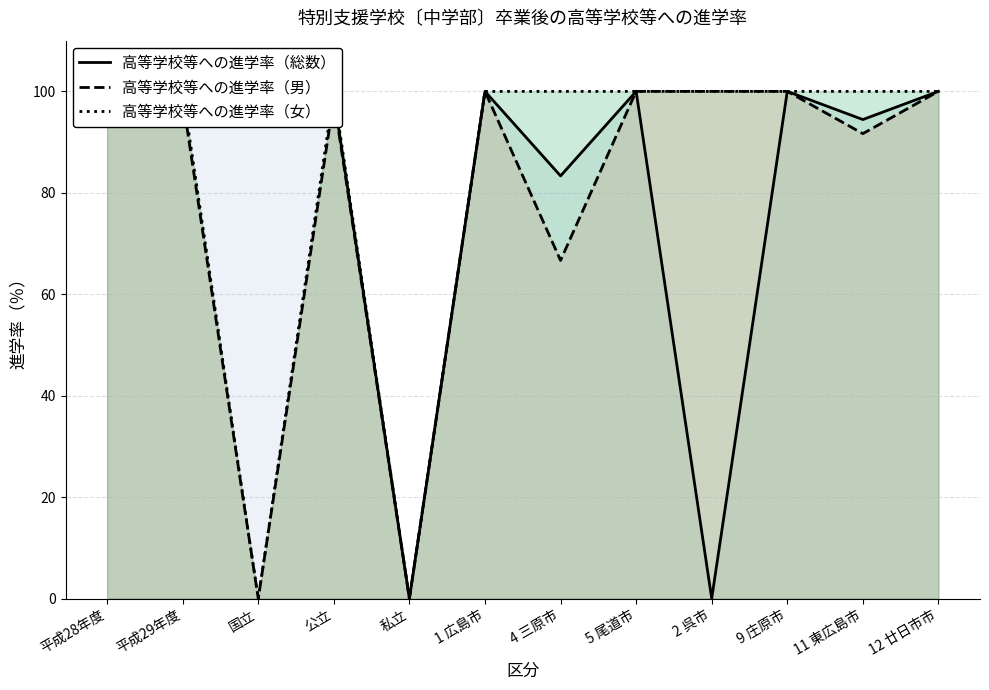

What is the difference between the highest and lowest values at 11 東広島市?

8.3